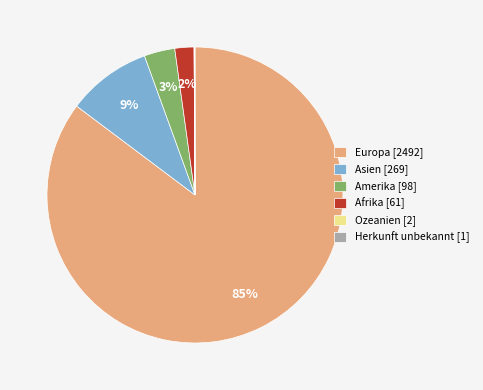

Is it true that Europa [2492] is 85% of the pie?

True